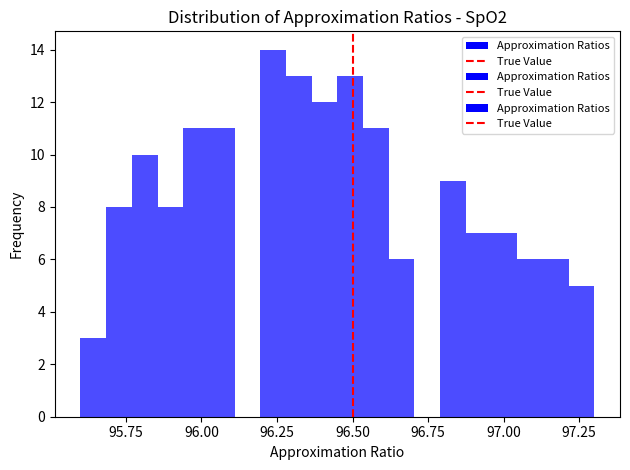

Read against the x-axis, roughly where is the centre of the tallest bar?

96.25